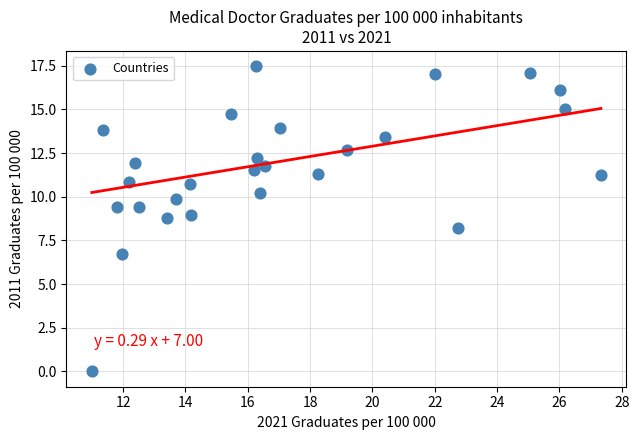

What is the range of X values (max minus min)?

16.3